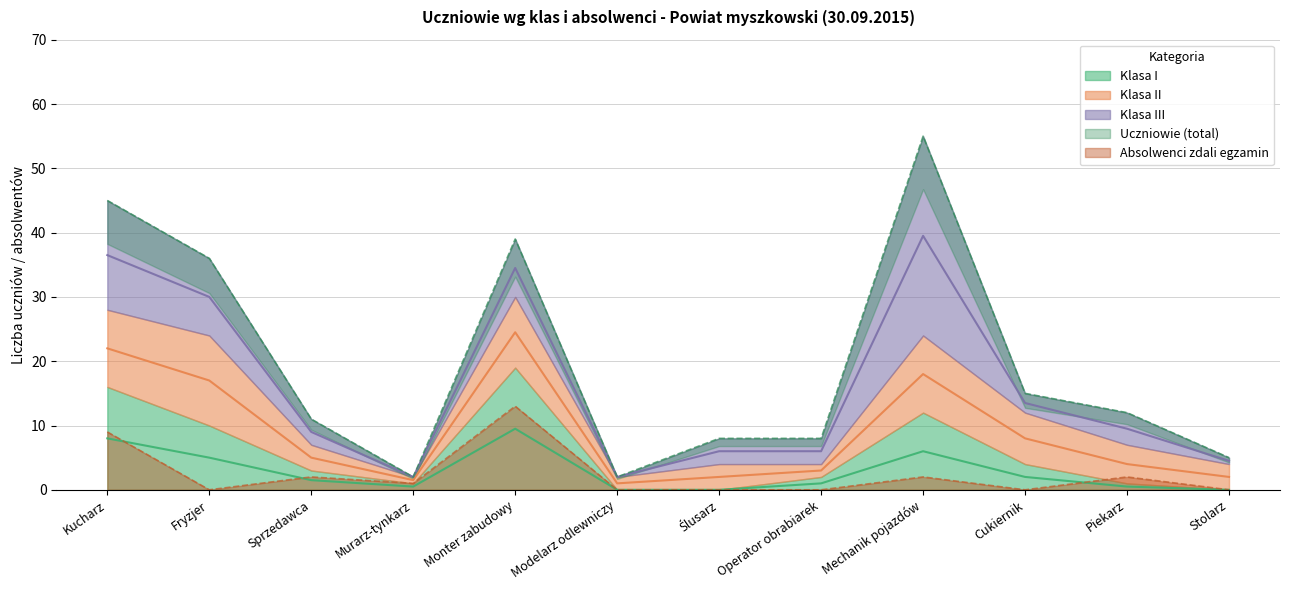

True or false: Uczniowie has more than 0 points higher than both neighbors.

True